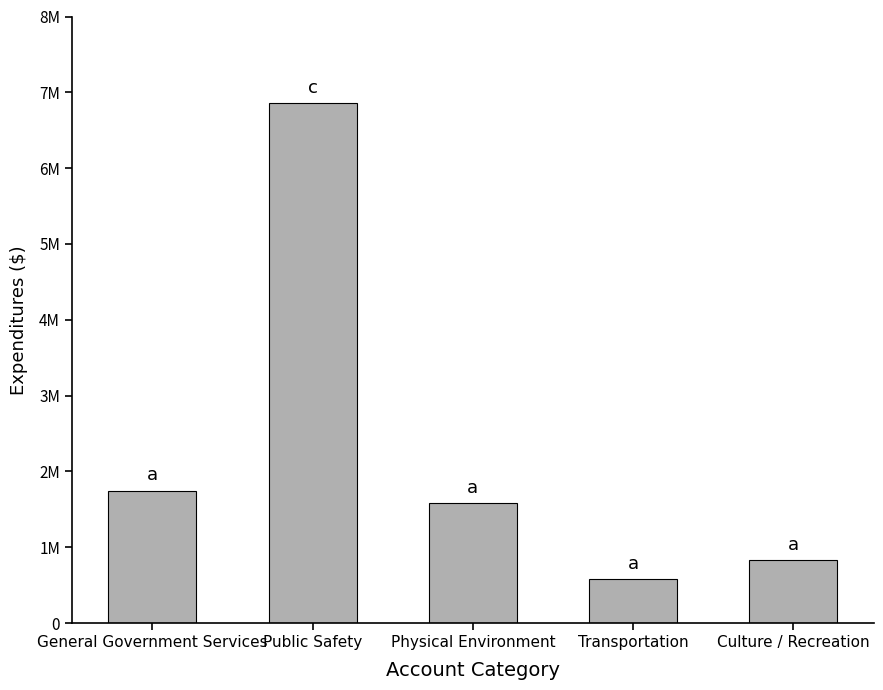

What is the change in value from General Government Services to Public Safety?

+5106217